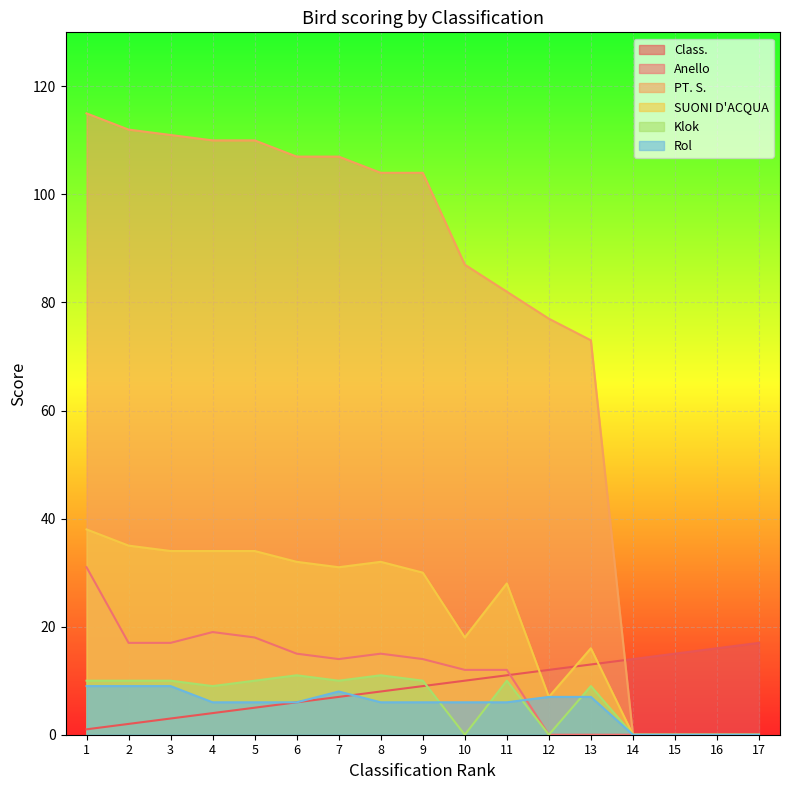

What is the sum of all Klok values?

110